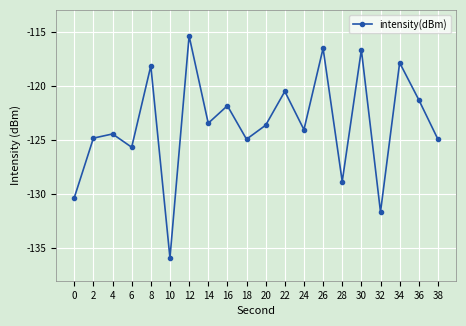

Where does the data first go above -123?

8